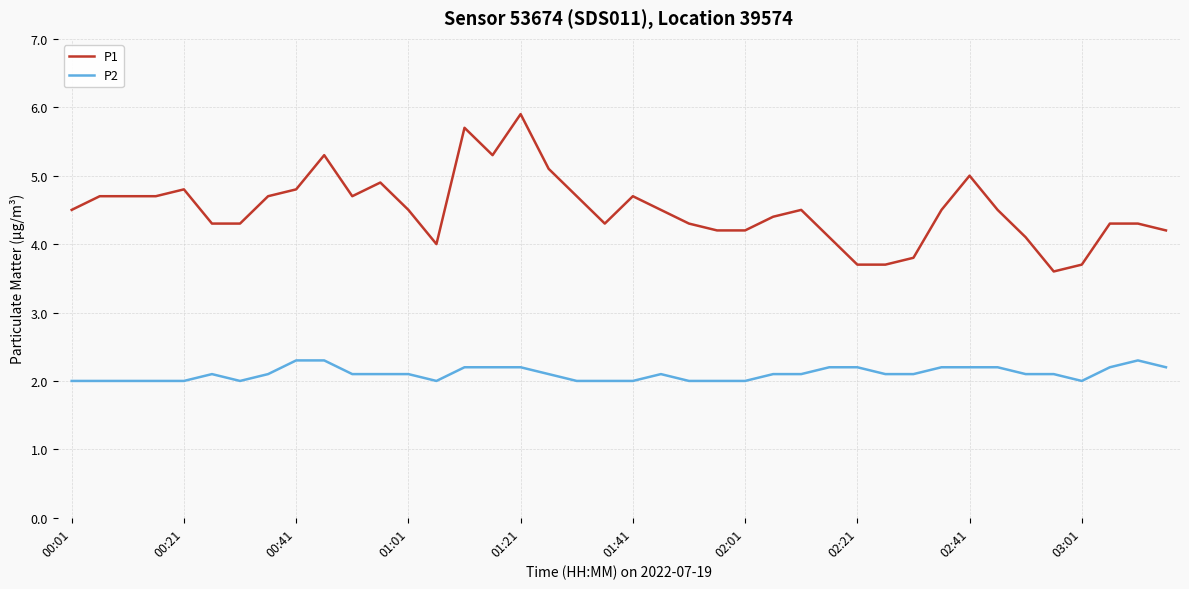

What is the minimum value for P1?

3.6